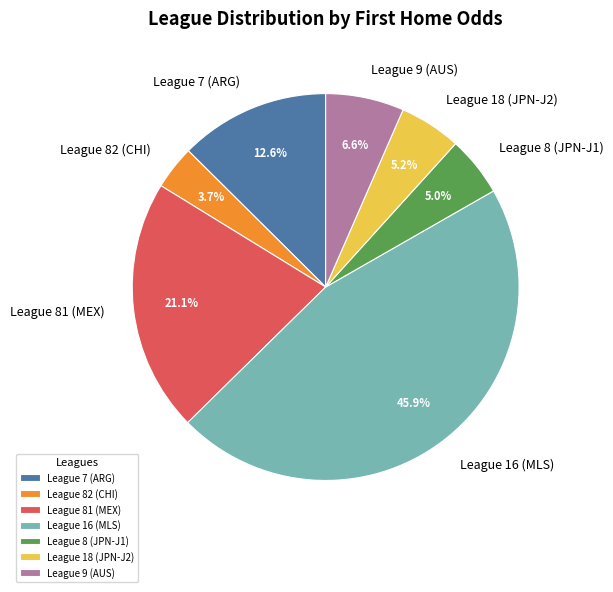

Which slice is the smallest?

League 82 (CHI)